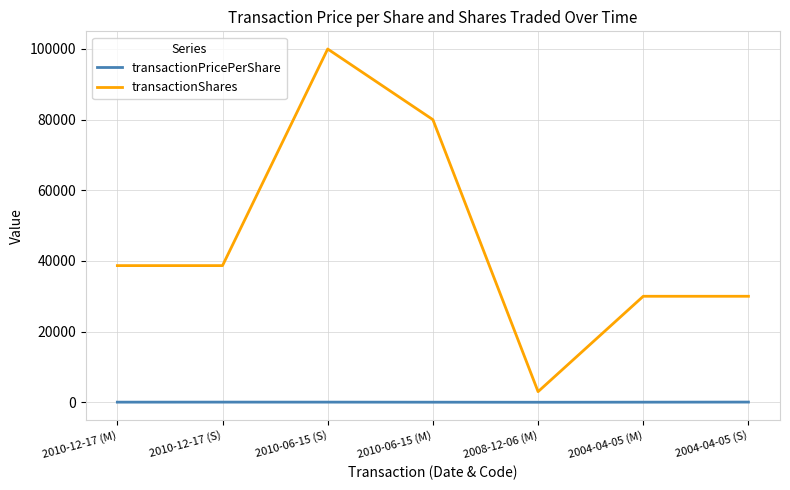

Rank the series at 2010-06-15 (S) from highest to lowest value.

transactionShares, transactionPricePerShare